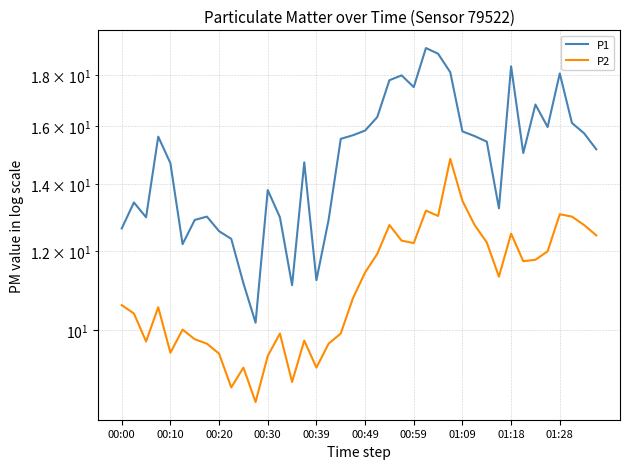

Which series has the largest total across all categories?

P1